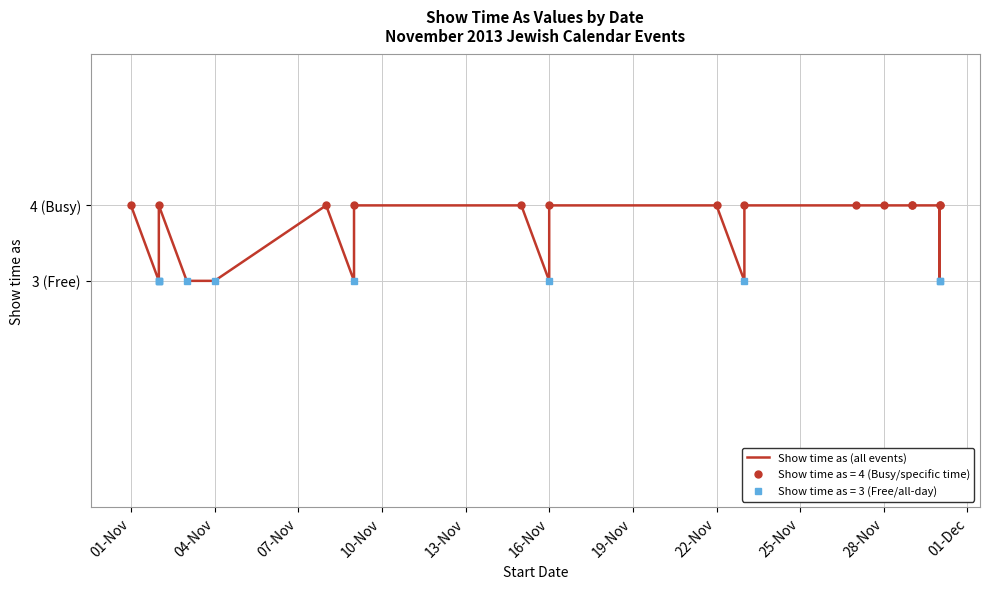

Where is the data nearest to the value 3?

04-Nov